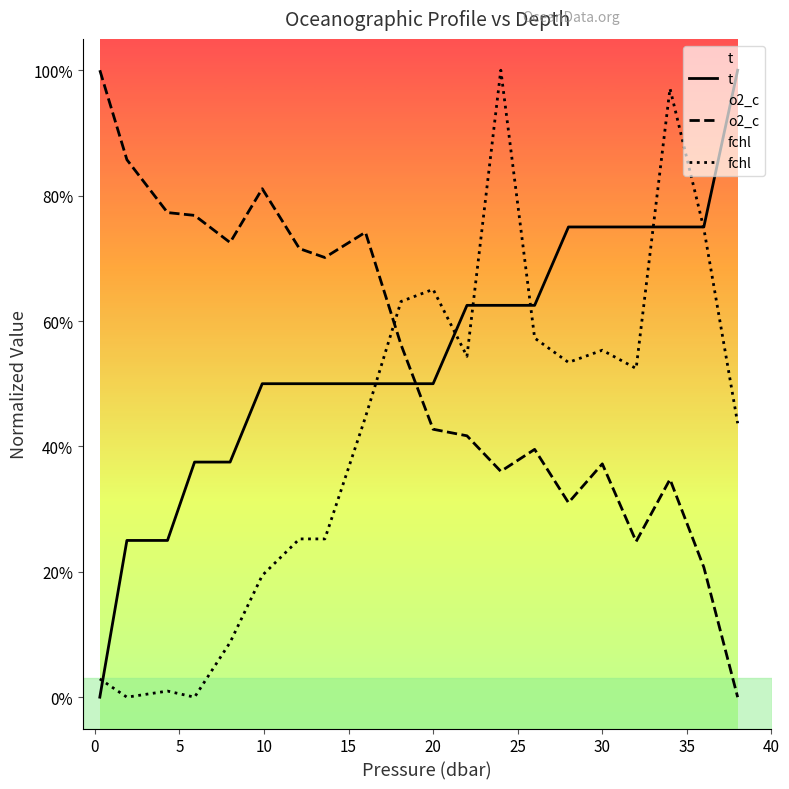

Does the chart display data point markers on the line(s)?

No